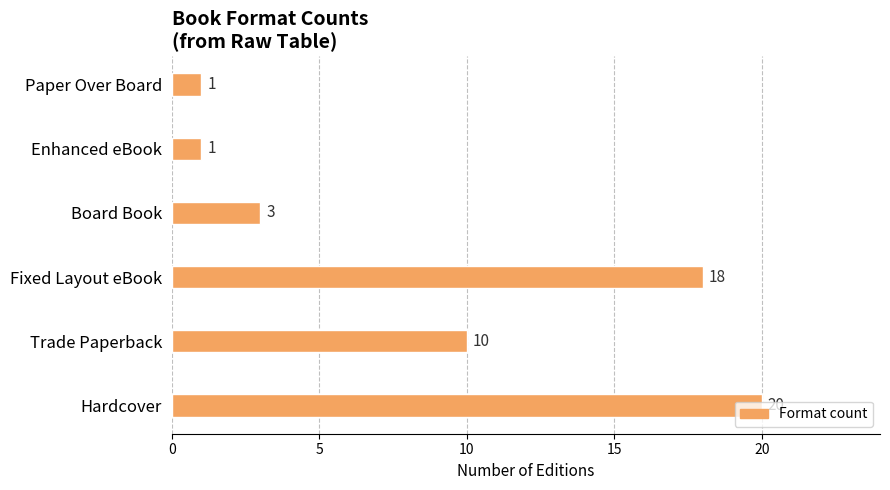

What is the difference between the second highest and second lowest values?

17